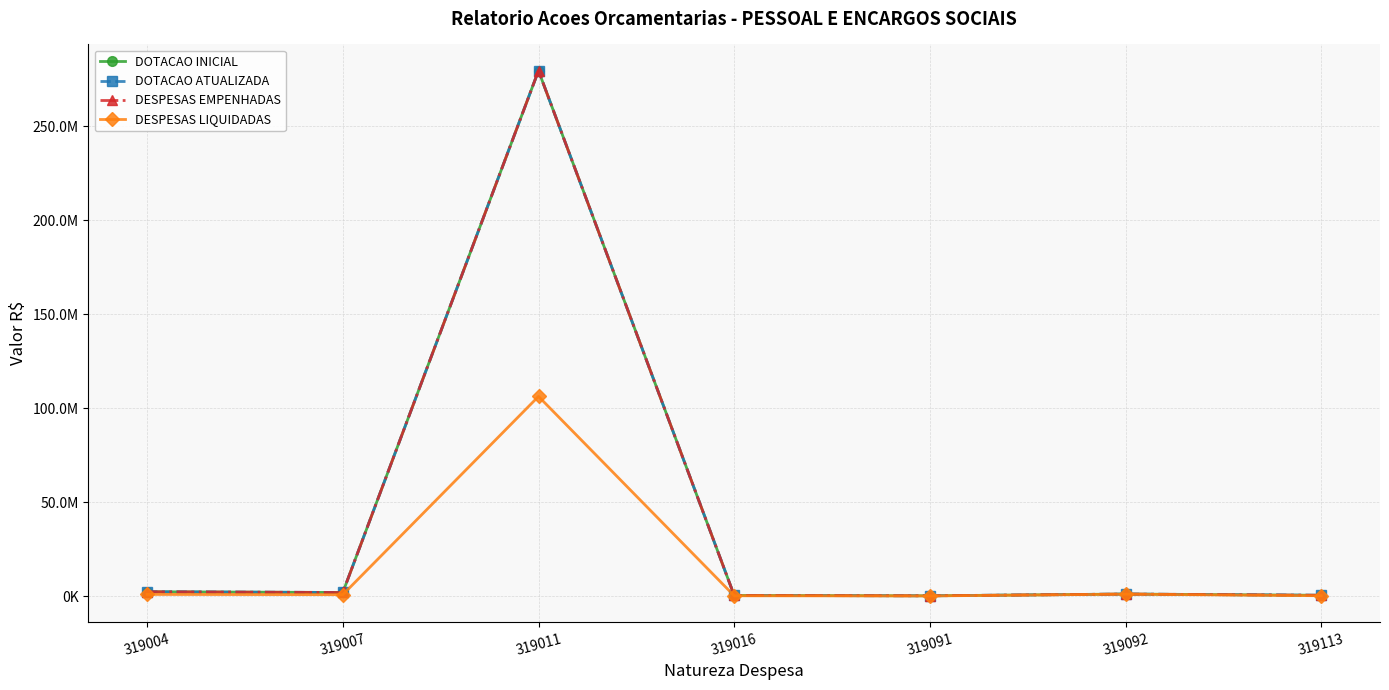

What is the difference between the second highest and second lowest values in the DOTACAO INICIAL series?

1975000.0